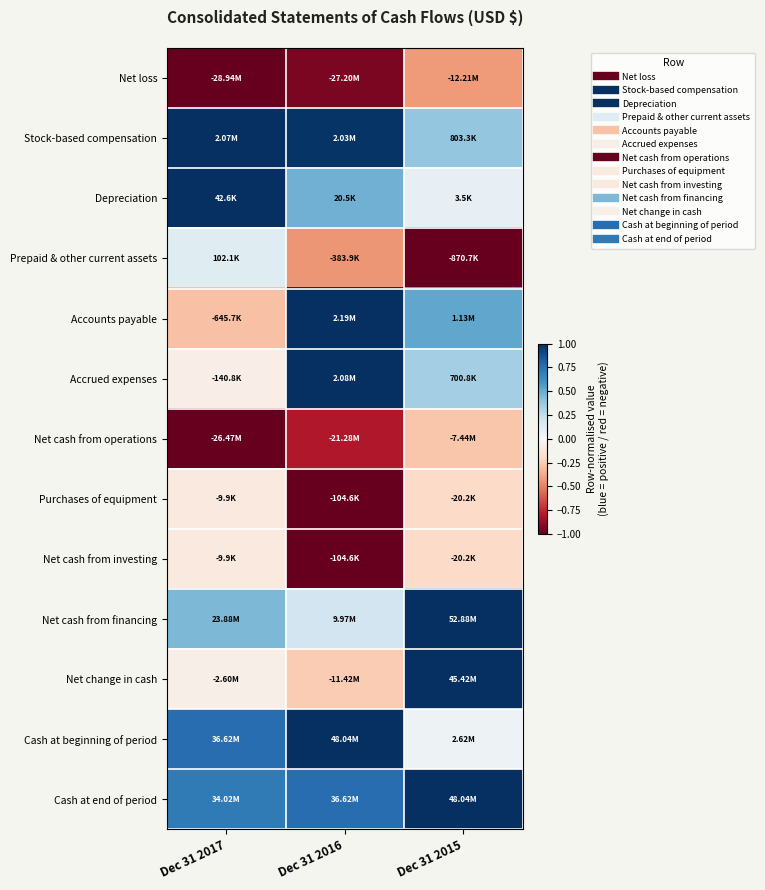

At which category is the sum across all series the highest?

Dec 31 2015